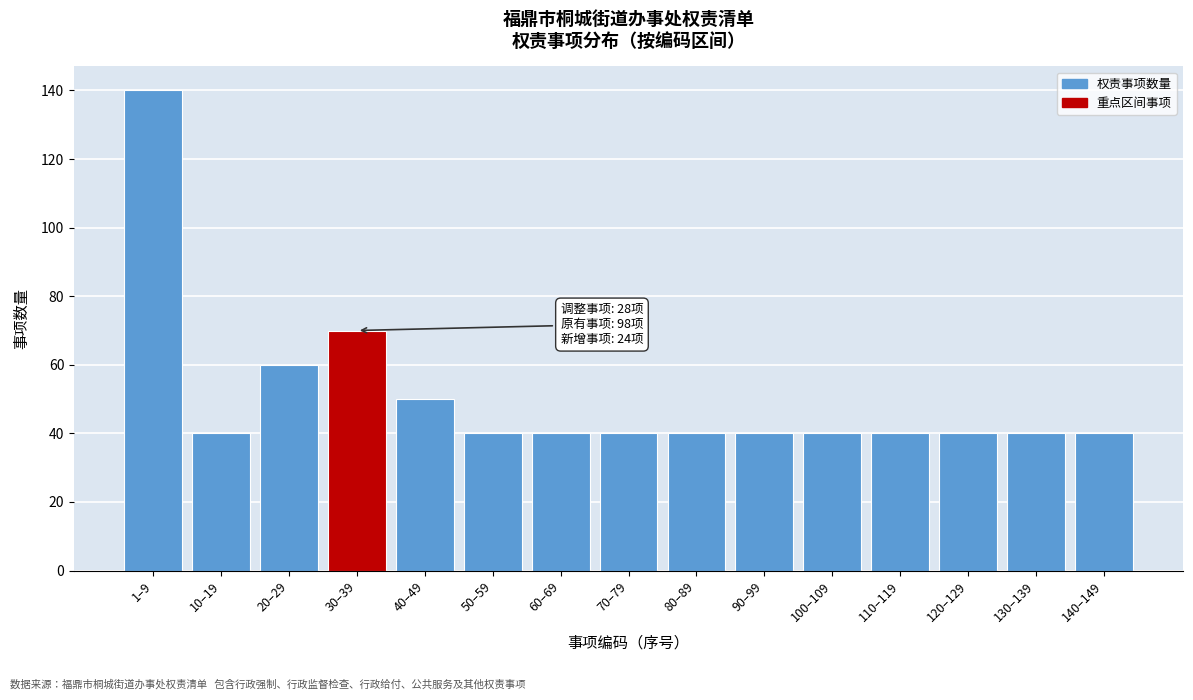

Reading left to right, transcribe all the data shown in this chart.

1–9=140	10–19=40	20–29=60	30–39=70	40–49=50	50–59=40	60–69=40	70–79=40	80–89=40	90–99=40	100–109=40	110–119=40	120–129=40	130–139=40	140–149=40